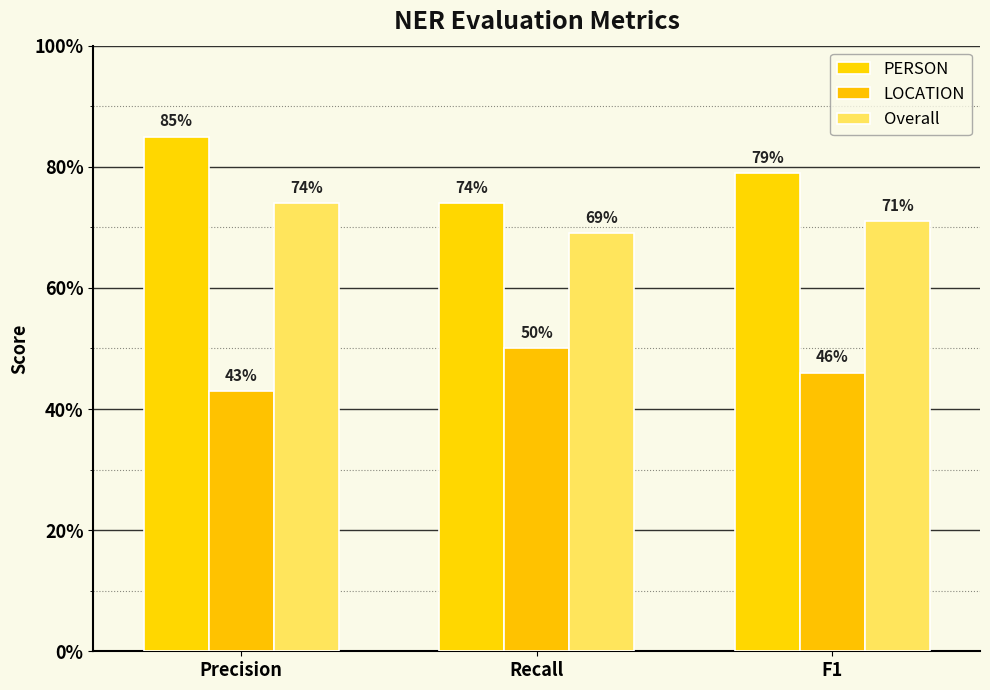

What is the total value across all series at Recall?

1.9